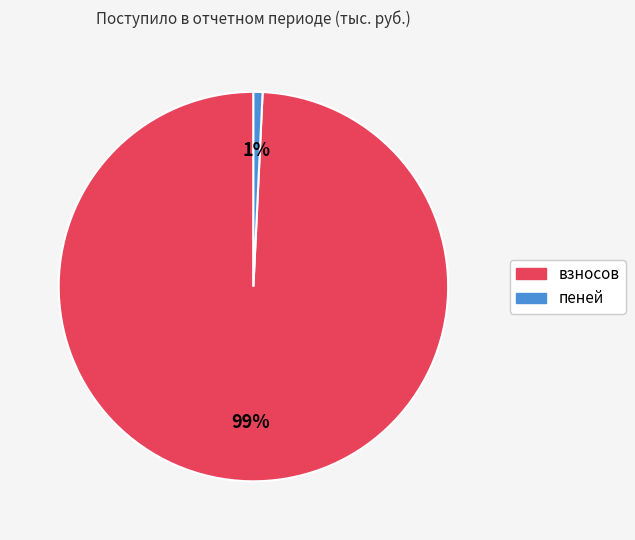

Which slice is the smallest?

пеней